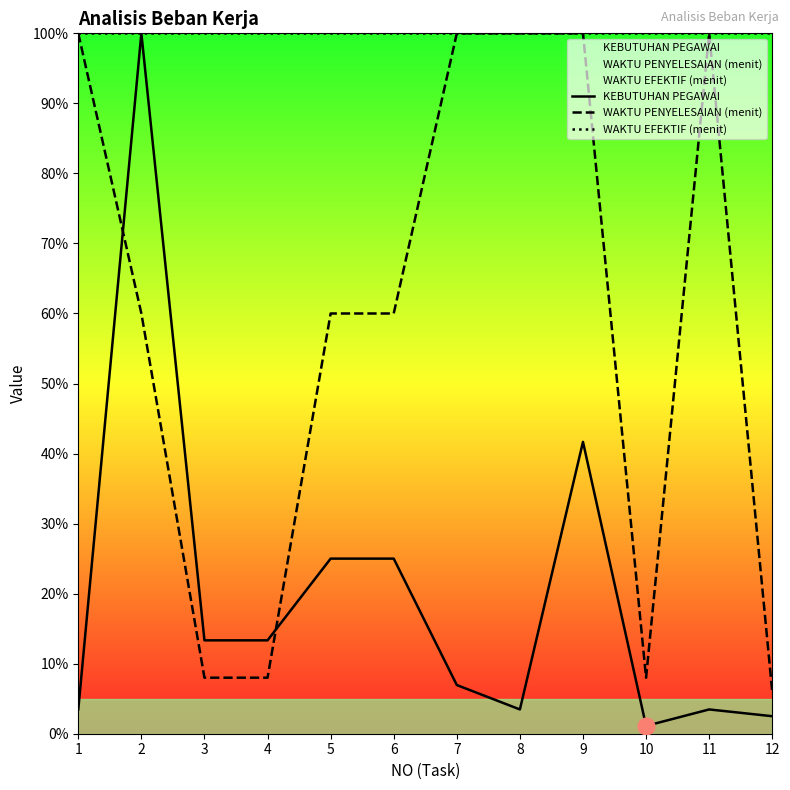

List the labels in order of WAKTU EFEKTIF (menit) value, smallest first.

1, 2, 3, 4, 5, 6, 7, 8, 9, 10, 11, 12